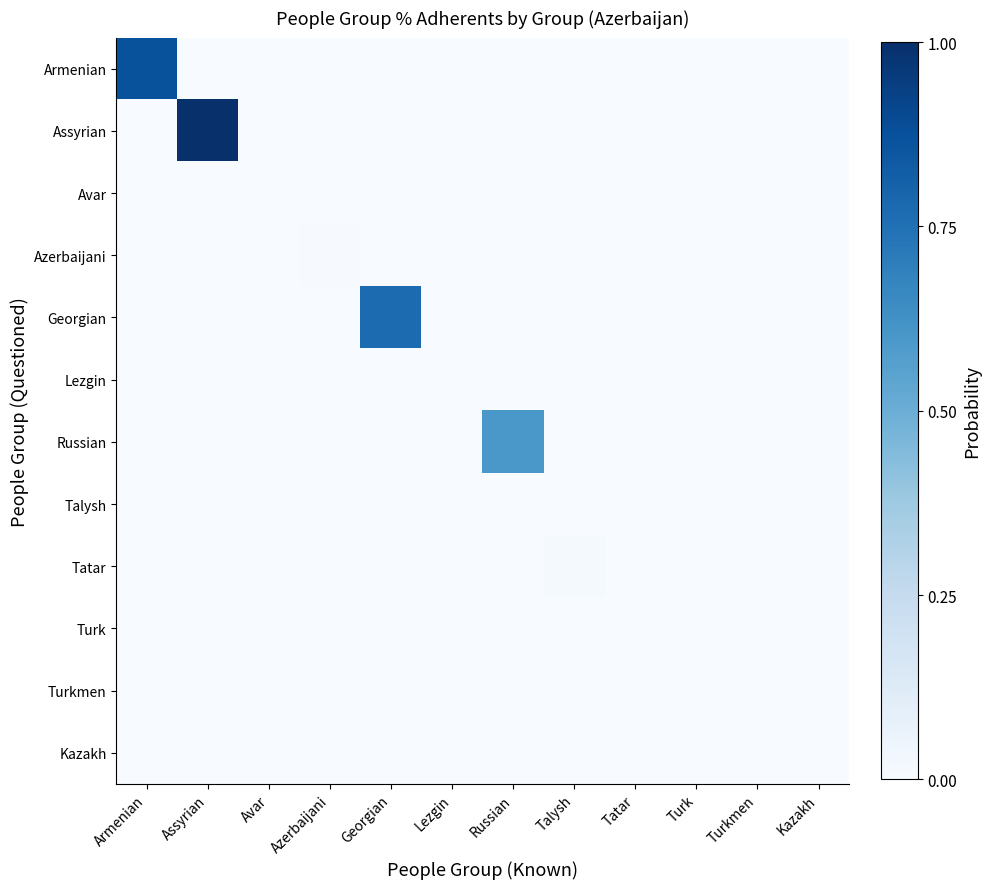

What is the maximum value shown in the chart?

1.0